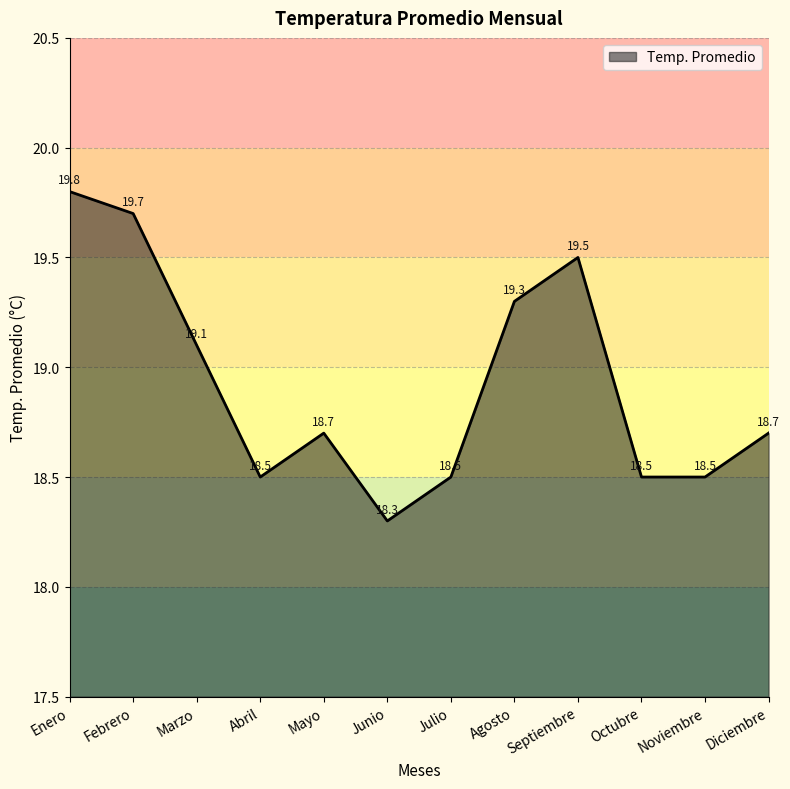

Is it true that the value at Noviembre is 4.5?

False